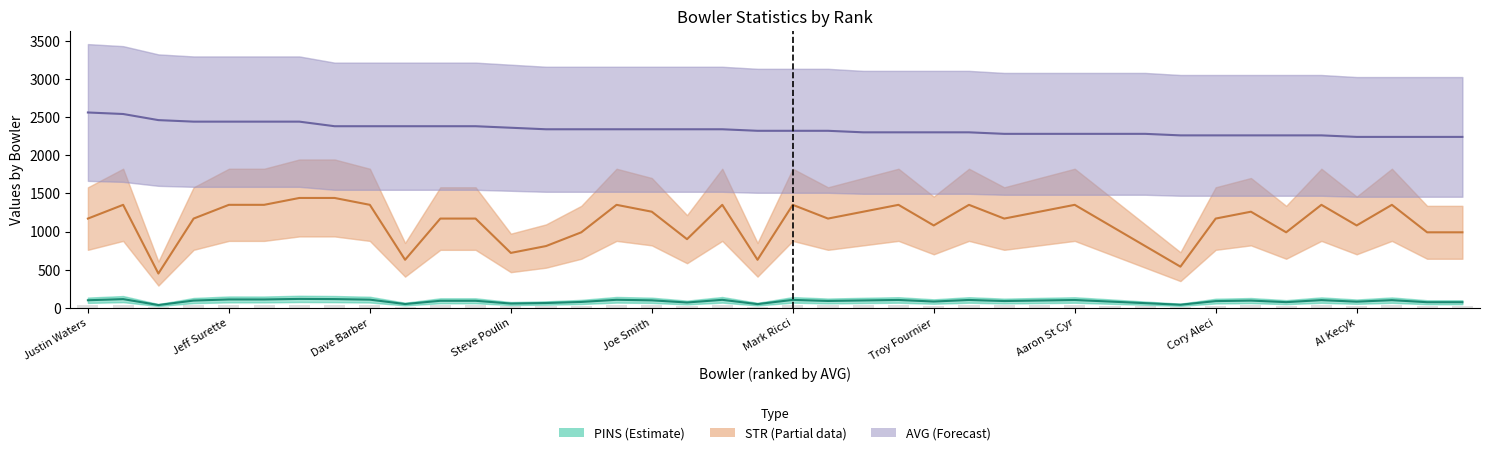

Between Mark Ricci and Justin Waters, which is larger?

Mark Ricci